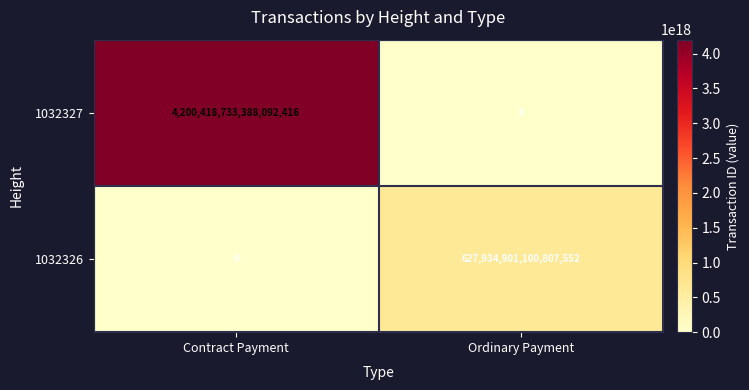

How many series are shown in this chart?

2